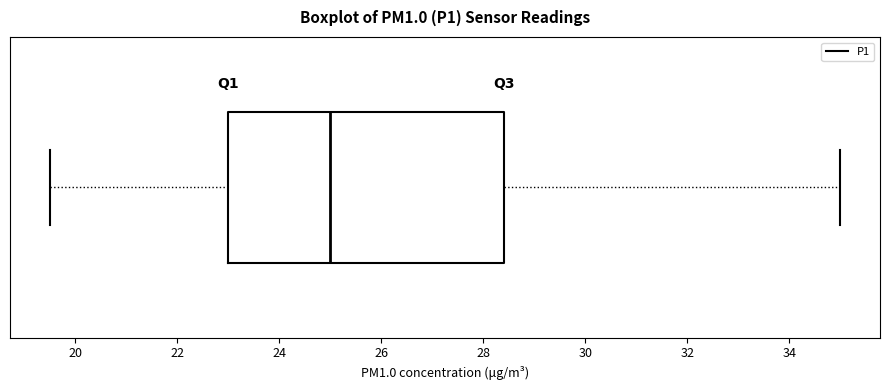

Read this box plot against the x-axis: the position of the median line, the range covered by the box, and the ends of both whiskers. The values are not printed on the chart, so give them approximately, as read against the axis.

median 25.0, box 23.0 to 28.4, whiskers 19.6 to 35.0